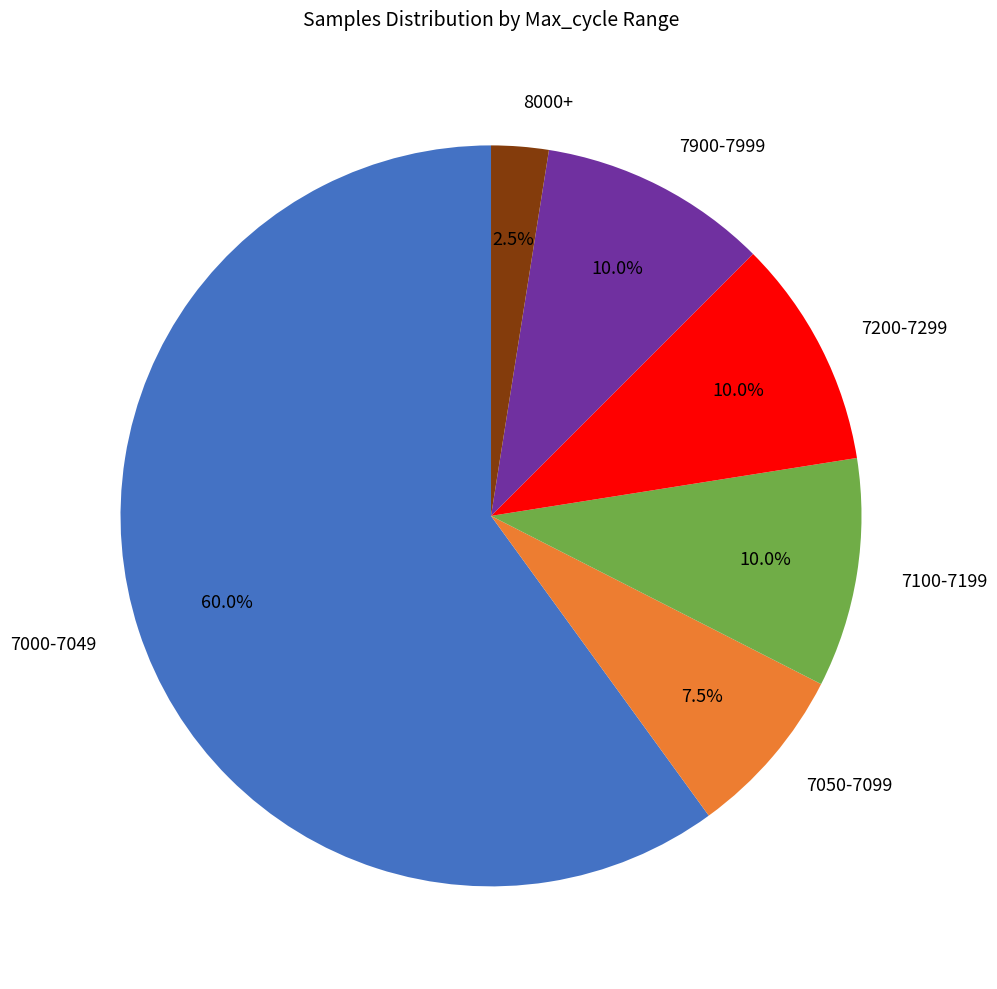

Which category has the smallest portion of the pie?

8000+